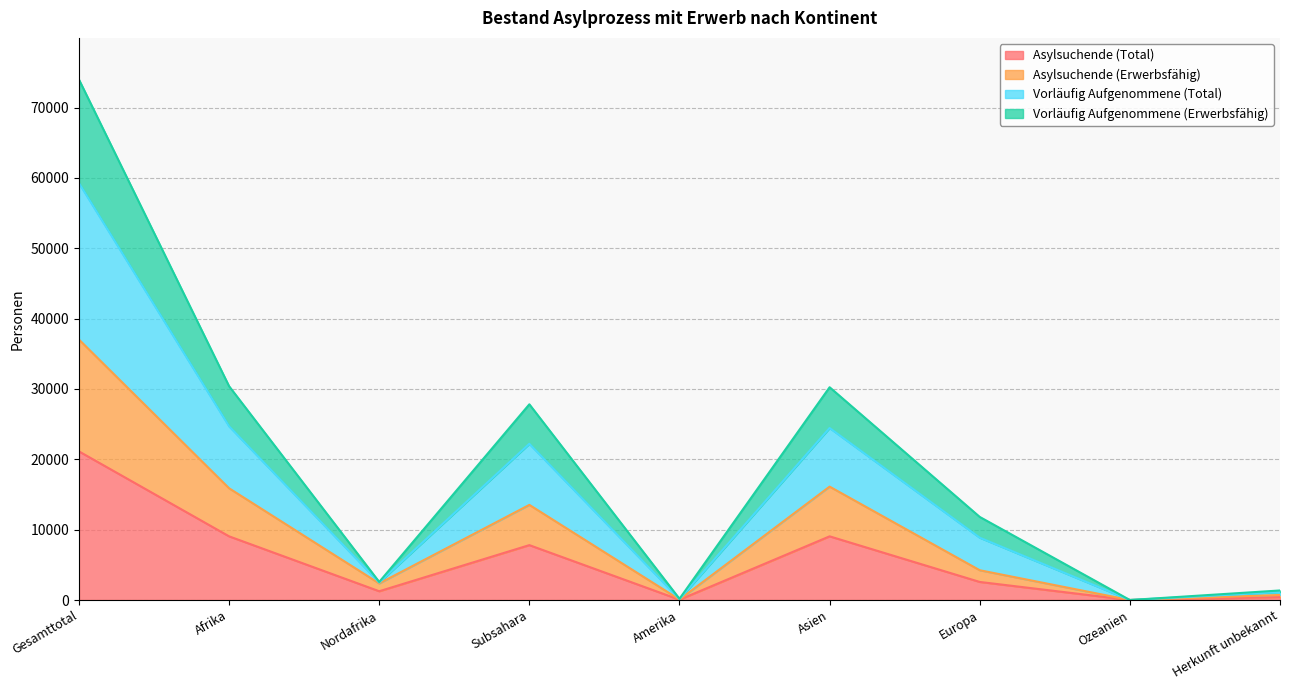

True or false: Asylsuchende (Erwerbsfähig) and Vorläufig Aufgenommene (Total) intersect in this chart.

False